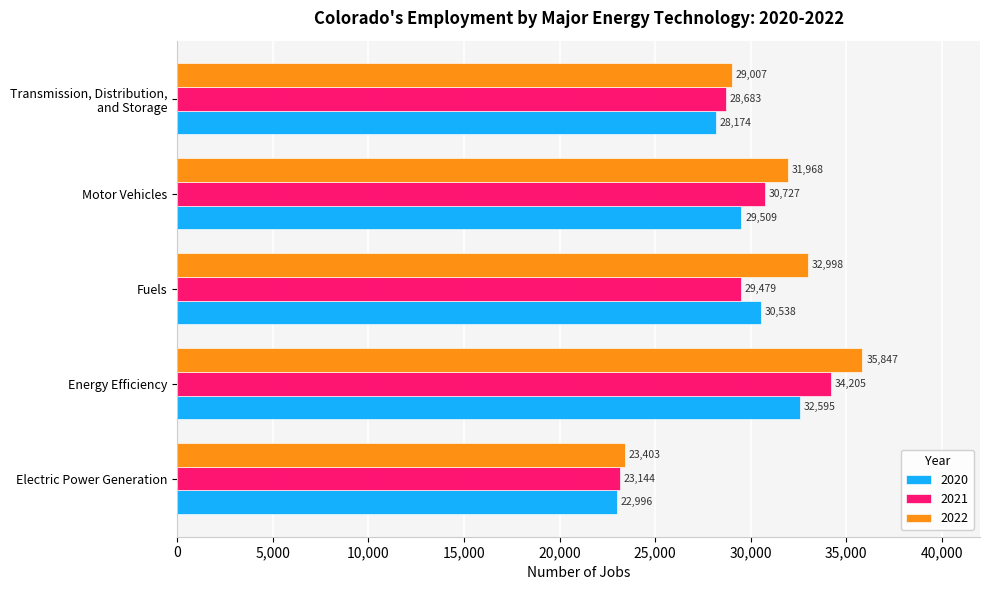

Which category has the lowest value across all series?

Electric Power Generation